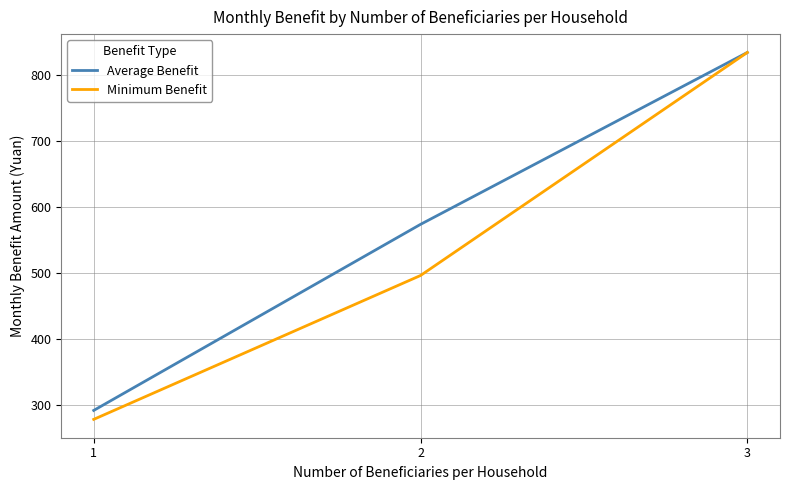

List the series in order of their overall mean, highest first.

Average Benefit, Minimum Benefit